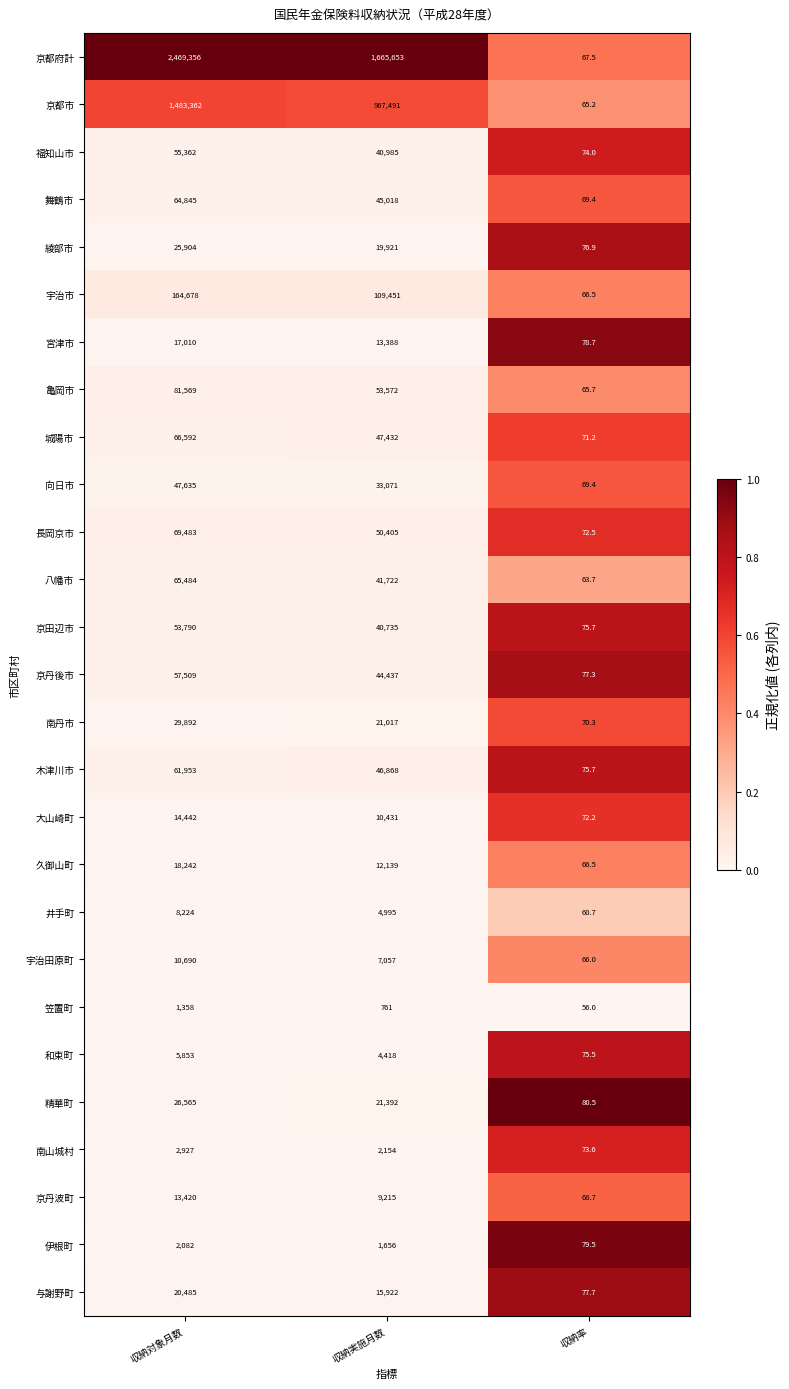

Where does the 京丹後市 series first go above 44437?

収納対象月数